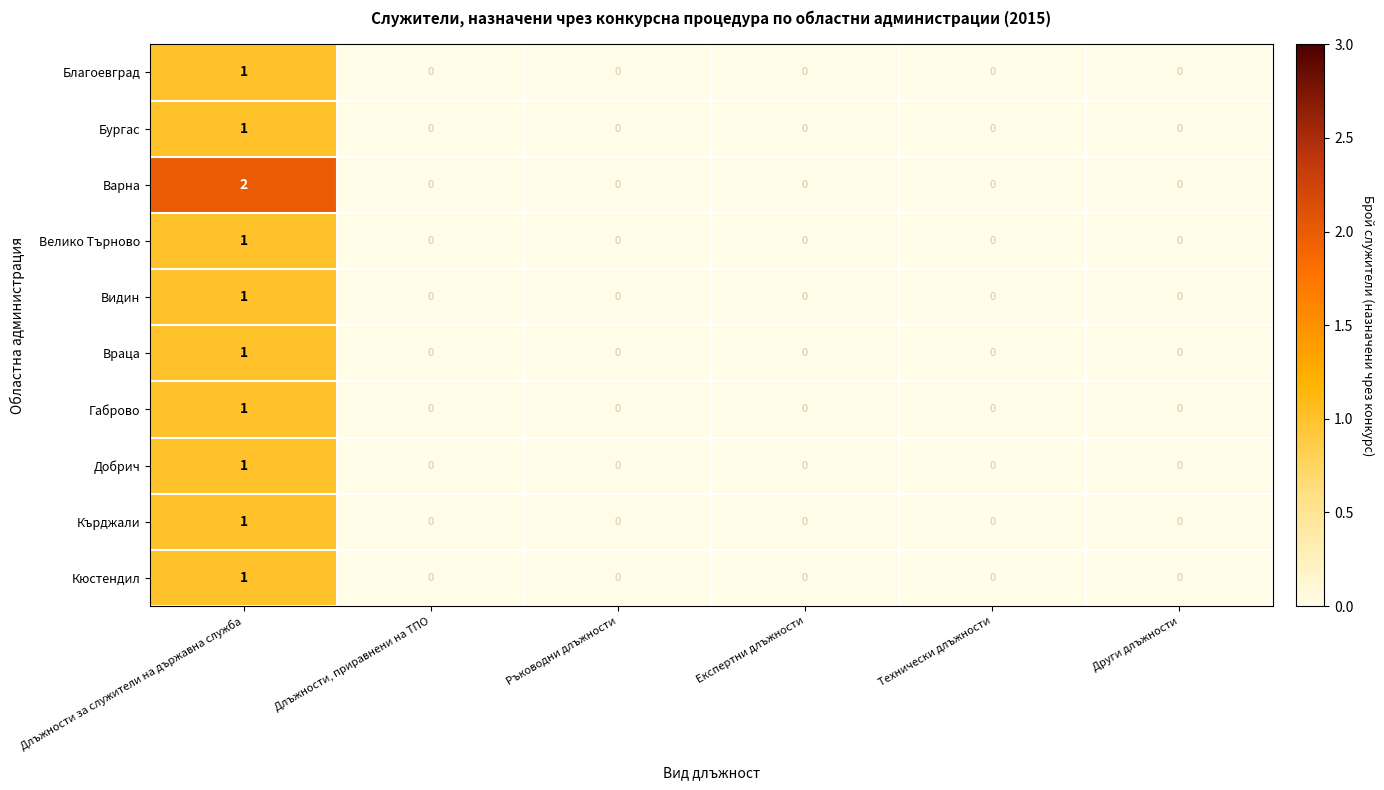

Which category has the lowest value in the Велико Търново series?

Длъжности, приравнени на ТПО